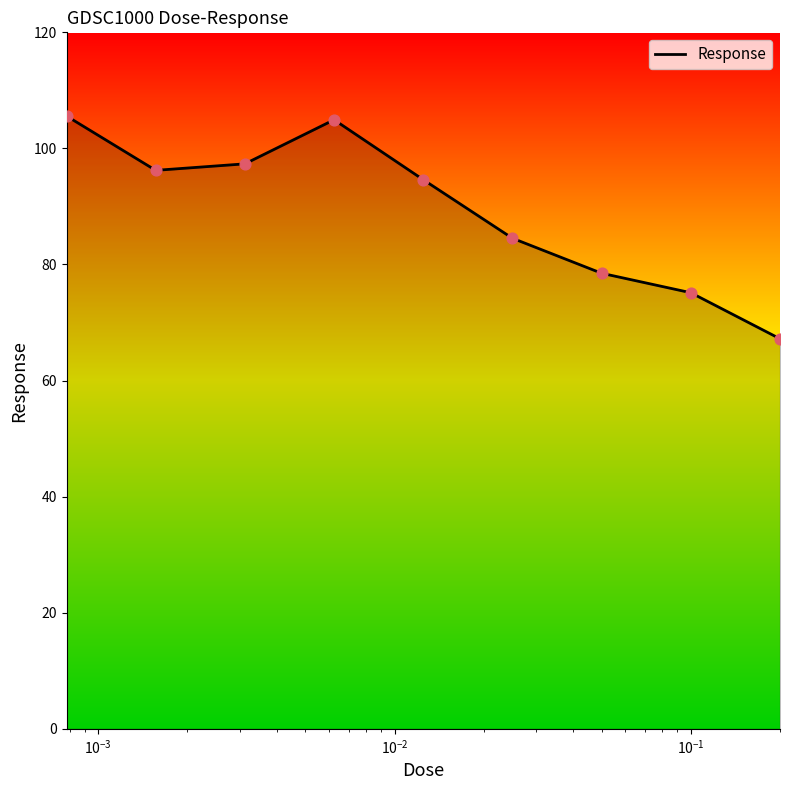

What is the minimum value shown in the chart?

67.2